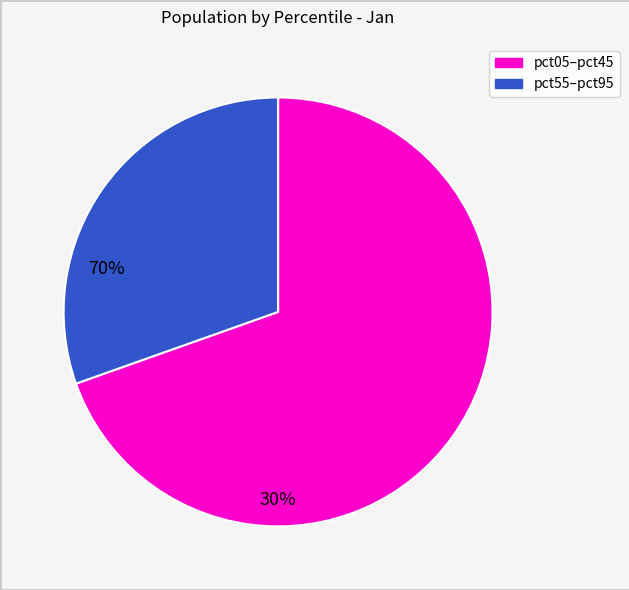

Does any single category account for the majority?

Yes